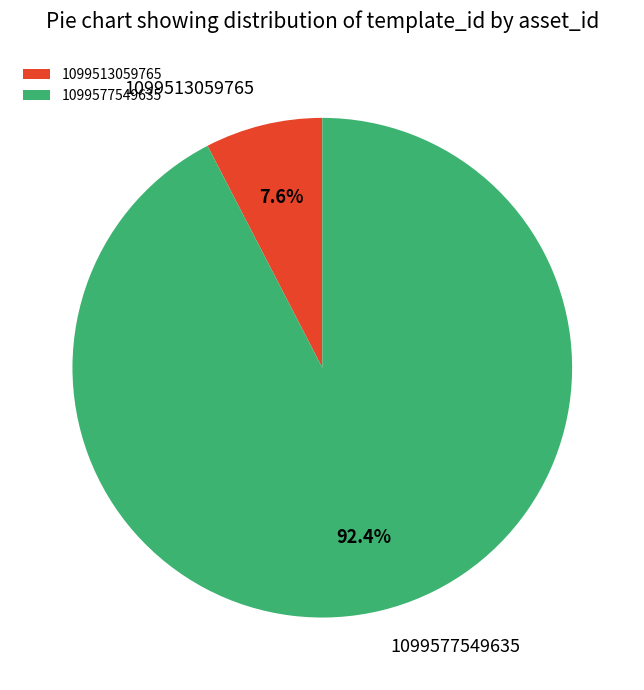

Which slice is the largest?

1099577549635